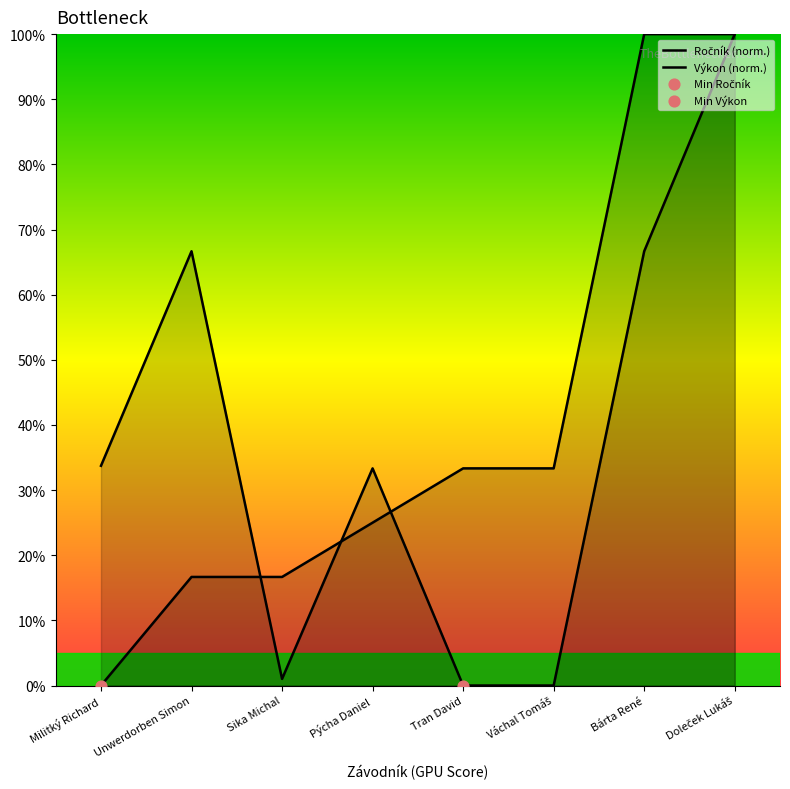

Which series contains the highest Y value?

Ročník (norm.)